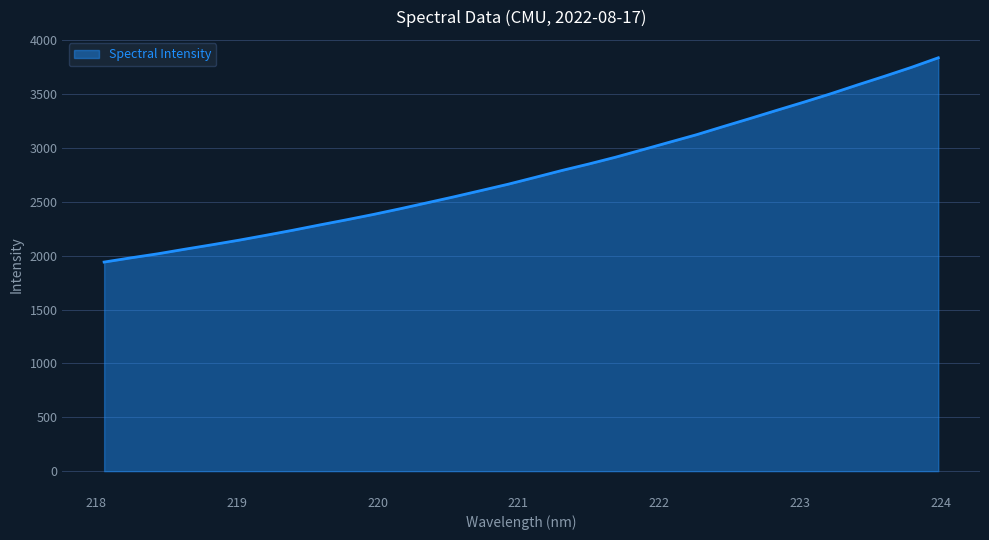

What is the difference between the maximum and minimum values?

1896.1